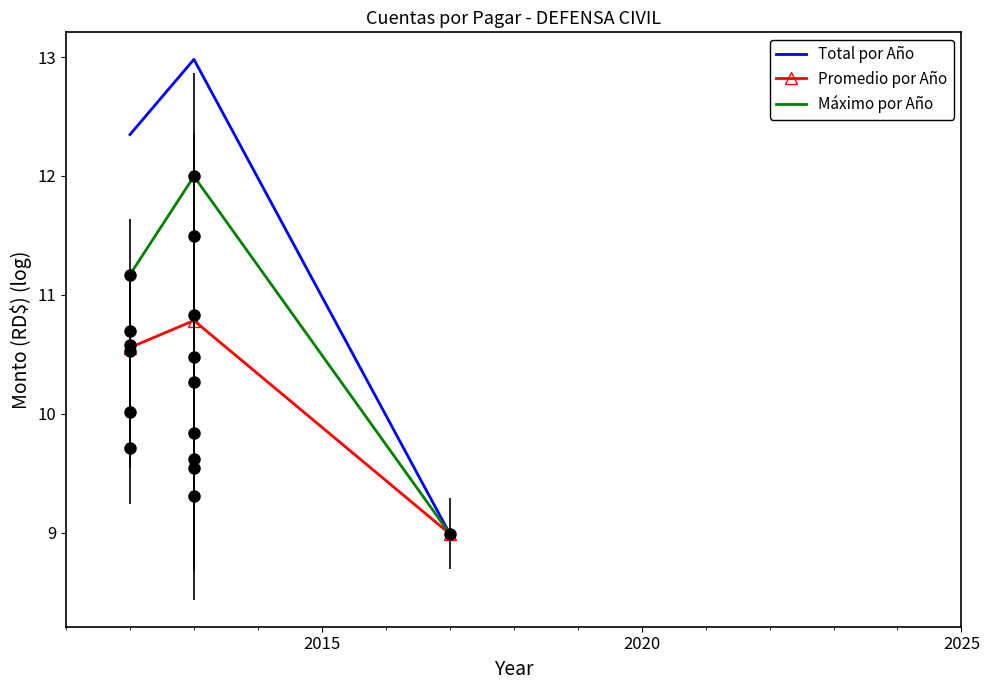

What is the lowest value of the Promedio por Año series?

9.0